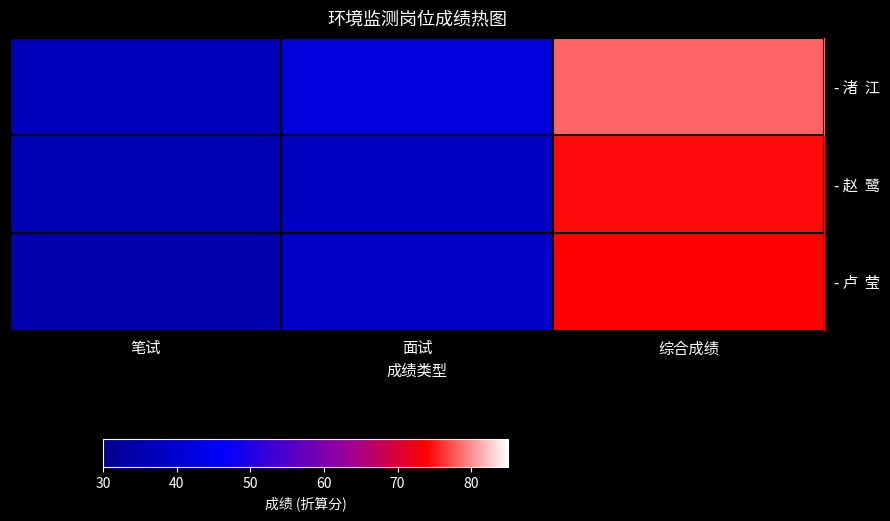

At 面试, list the series in order from largest to smallest.

- 渚 江, - 卢 莹, - 赵 鹭